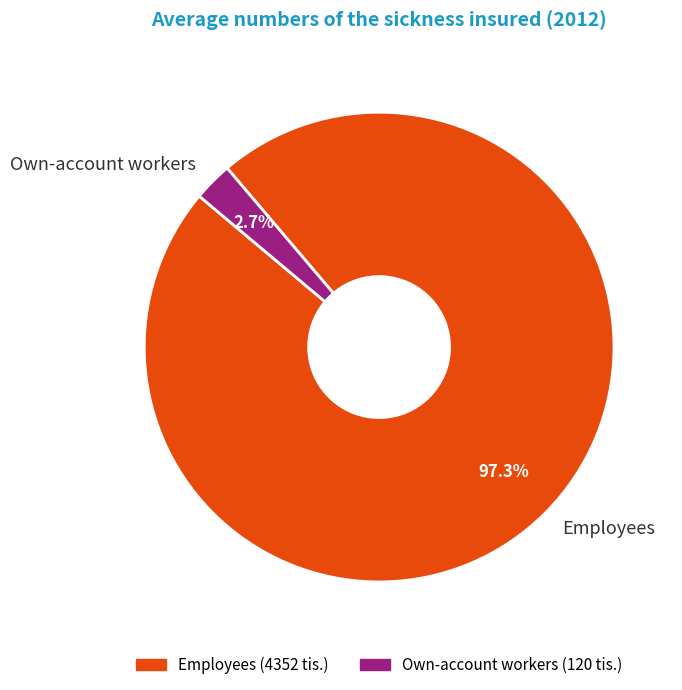

To the nearest percent, what portion does Own-account workers represent?

3%